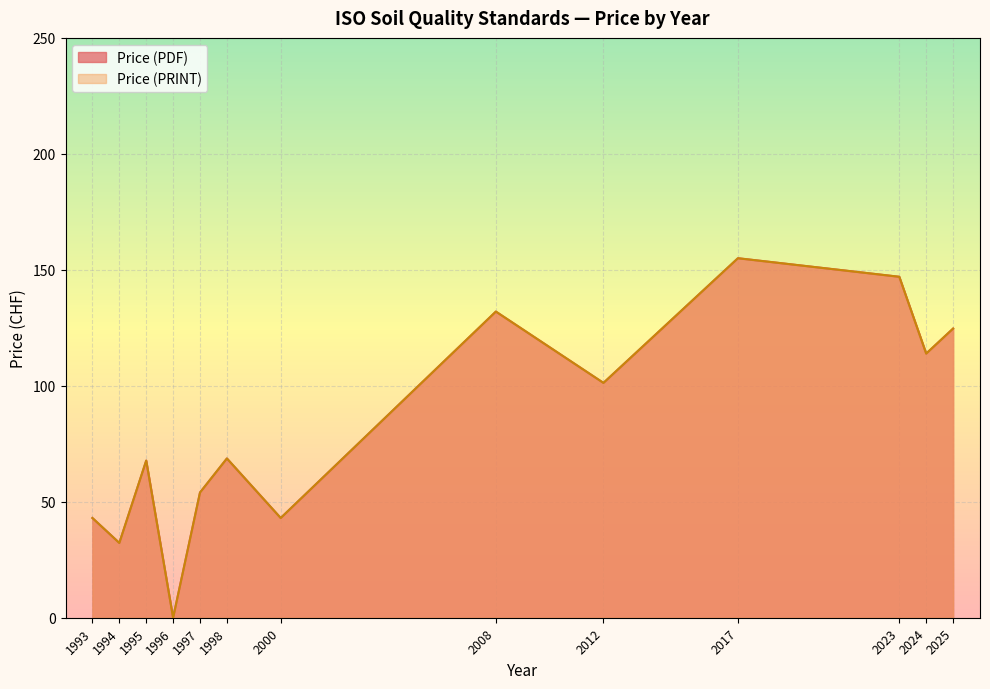

Does the chart display data point markers on the line(s)?

No